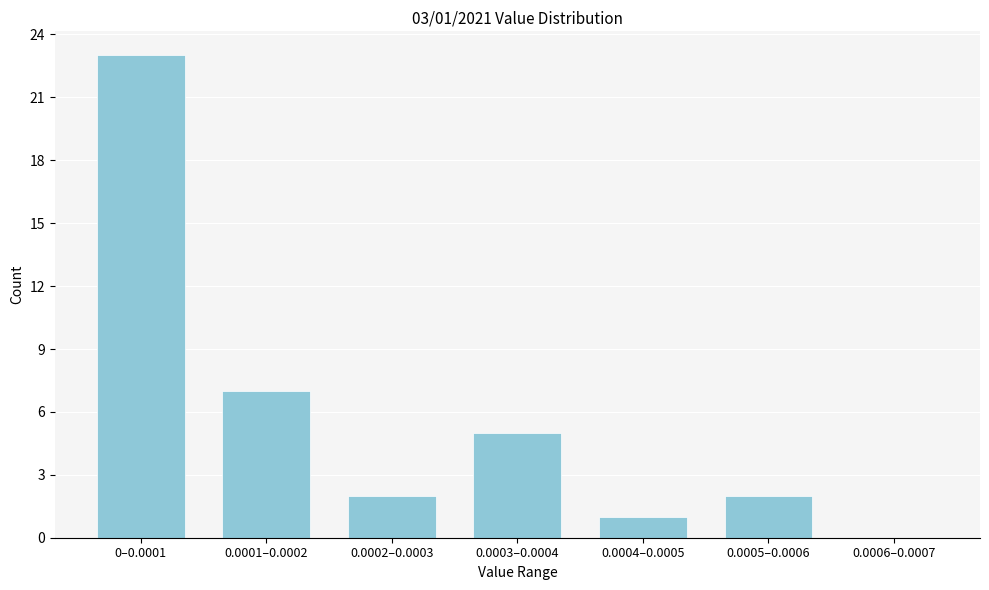

Reading left to right, extract all data points from this chart.

0–0.0001=23	0.0001–0.0002=7	0.0002–0.0003=2	0.0003–0.0004=5	0.0004–0.0005=1	0.0005–0.0006=2	0.0006–0.0007=0